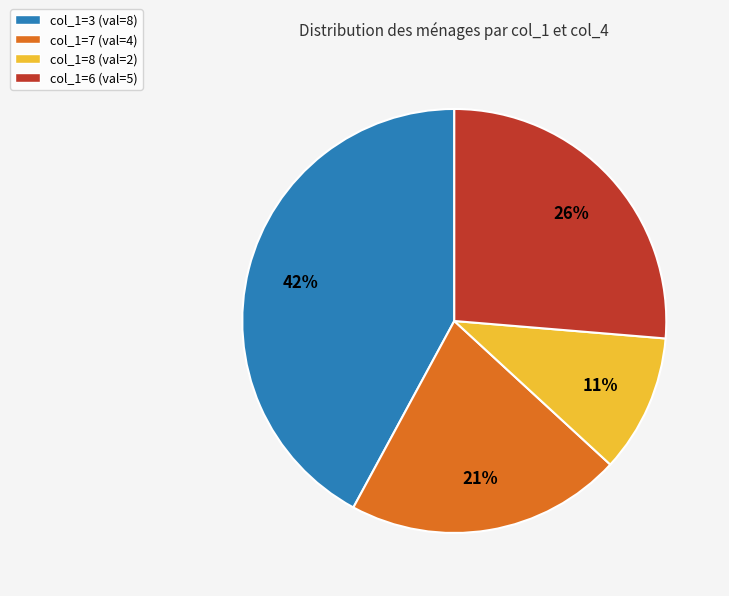

To the nearest percent, what portion does col_1=3 (val=8) represent?

42%